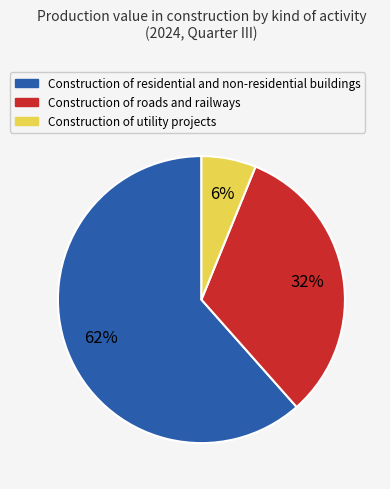

To the nearest percent, what is the average slice percentage?

33%